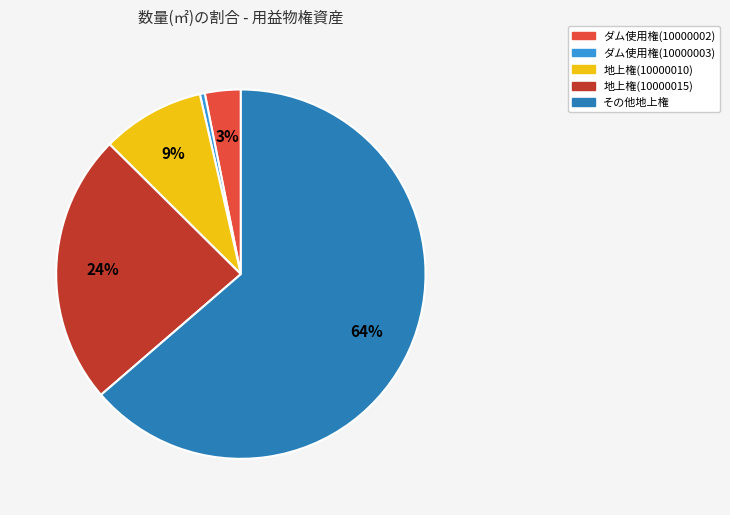

To the nearest percent, what is the average slice percentage?

20%